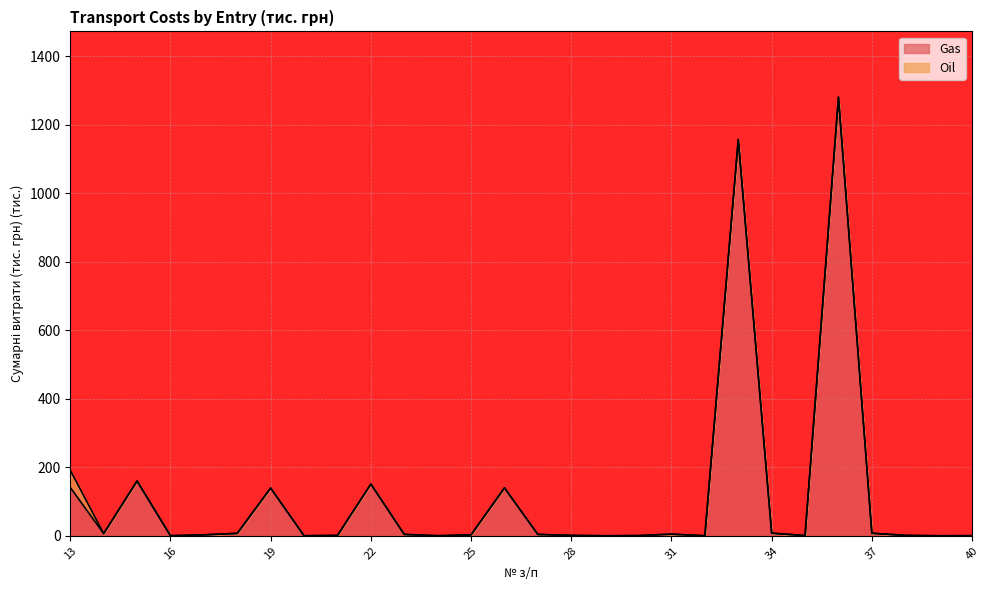

What is the average value?

115.1